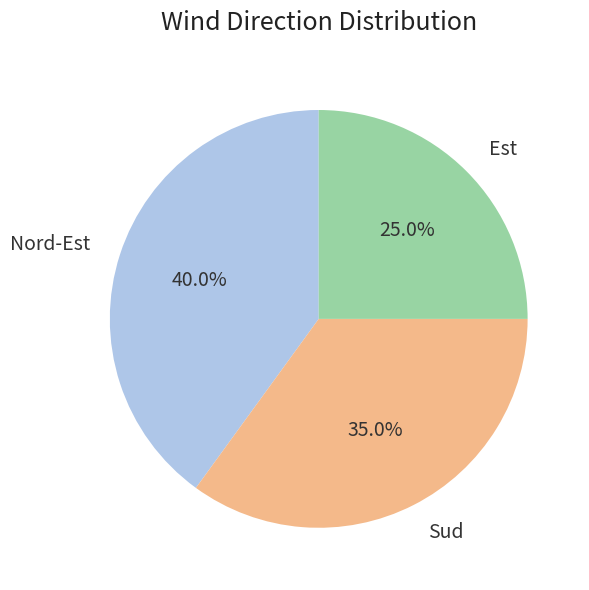

Does Est account for over 50% of the chart?

No